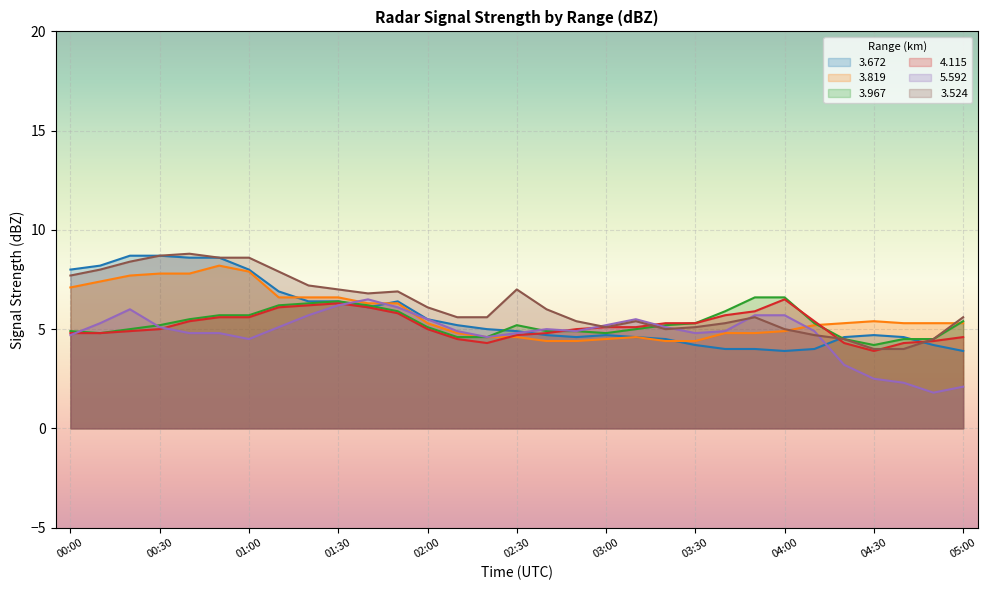

Is the value of   3.672 at 03:50 greater than the value of   3.967 at 02:40?

No